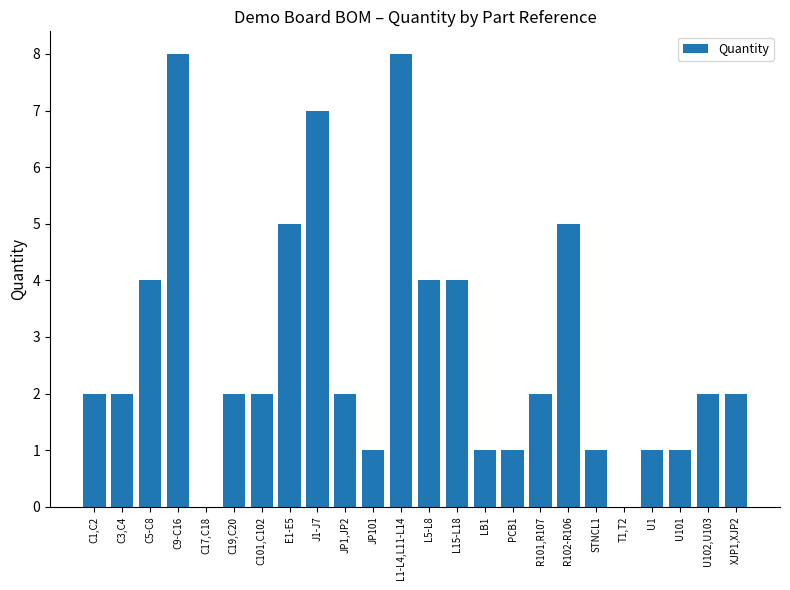

What is the ratio of the value at J1-J7 to the value at XJP1,XJP2?

3.5